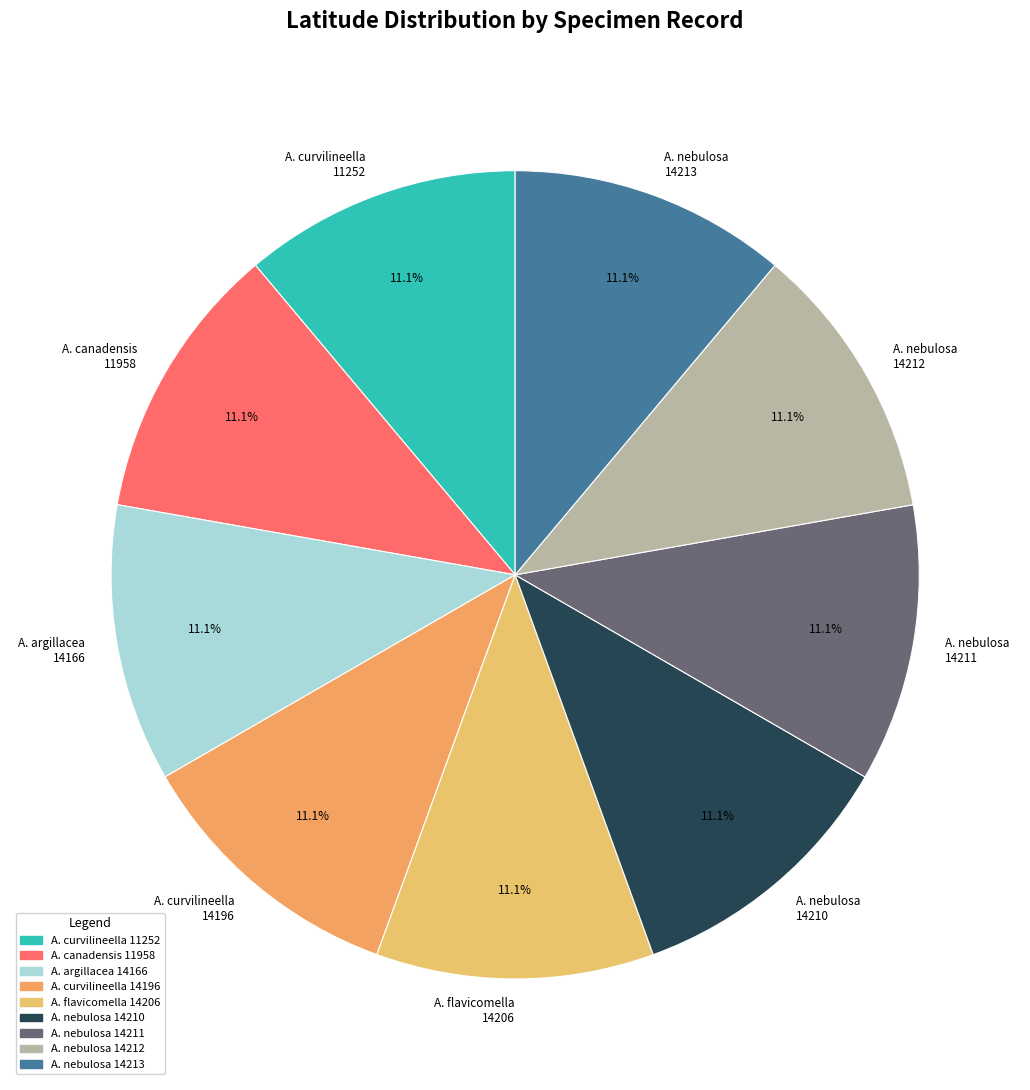

What percentage do A. nebulosa 14211 and A. nebulosa 14210 together represent?

22.2%